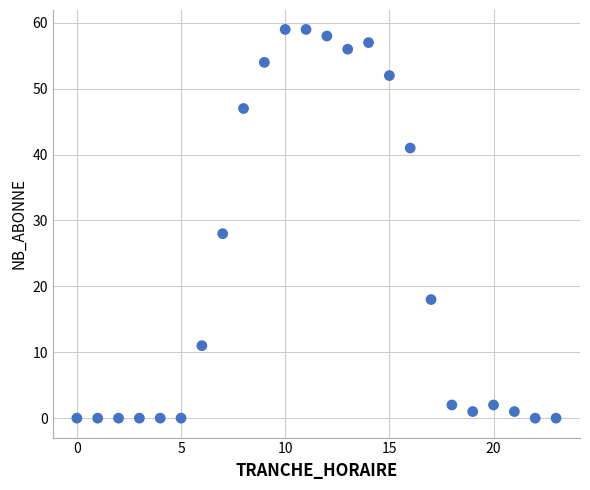

What Y value in the scatter plot is closest to 29?

28